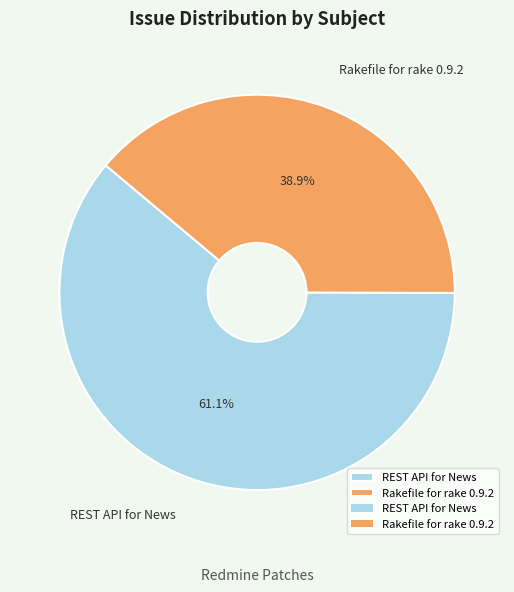

Which slice represents more than half of the pie?

REST API for News